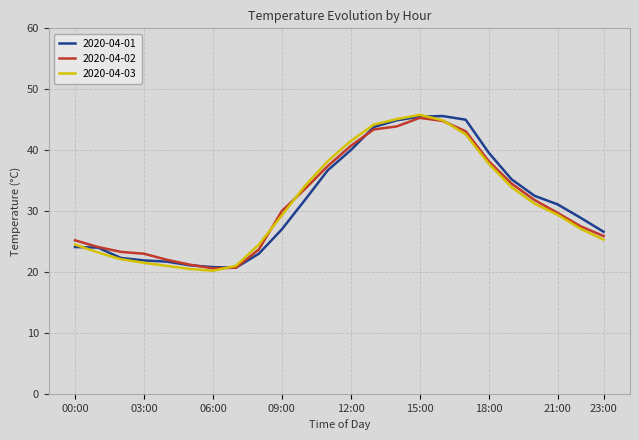

Does the chart have visible grid lines?

Yes